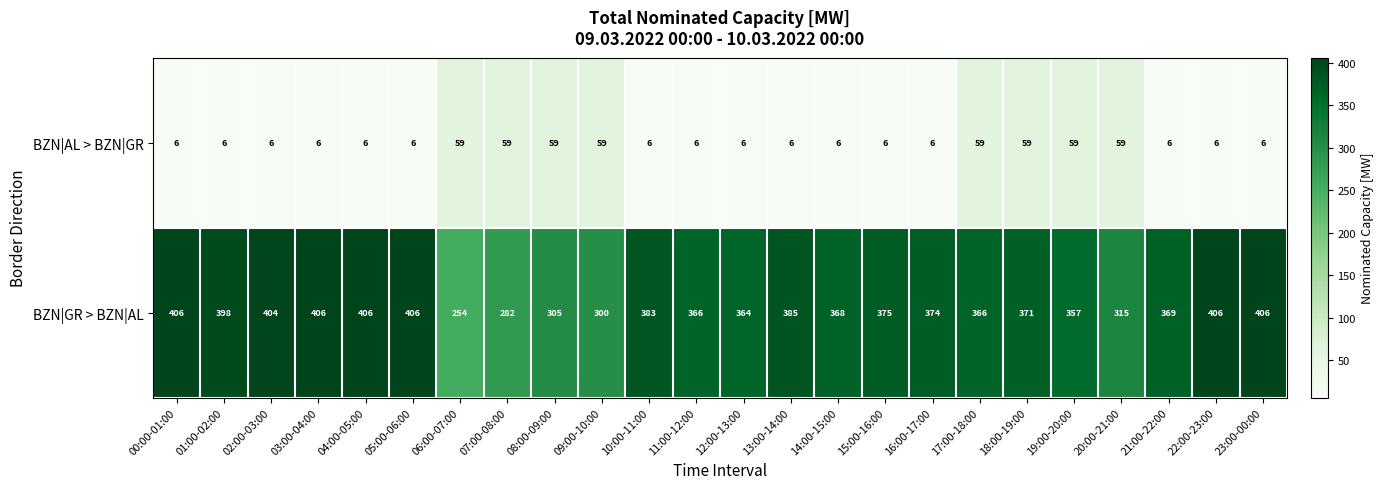

List the series in order of their peak value, highest first.

BZN|GR > BZN|AL, BZN|AL > BZN|GR